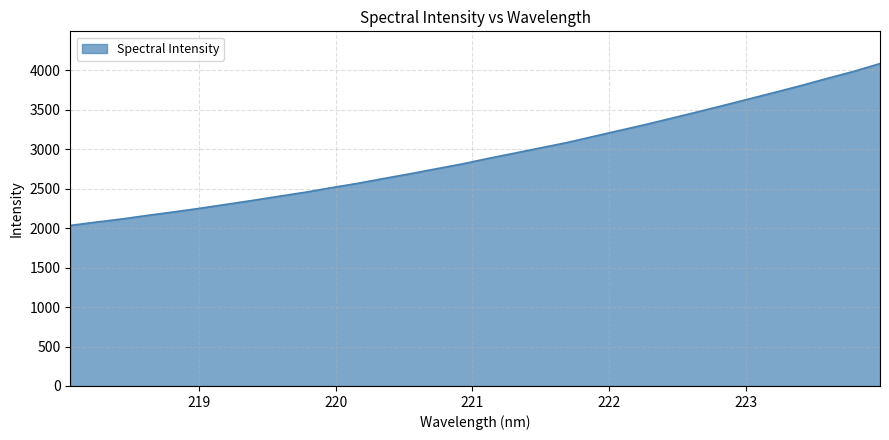

Count the number of values greater than 2884.

16